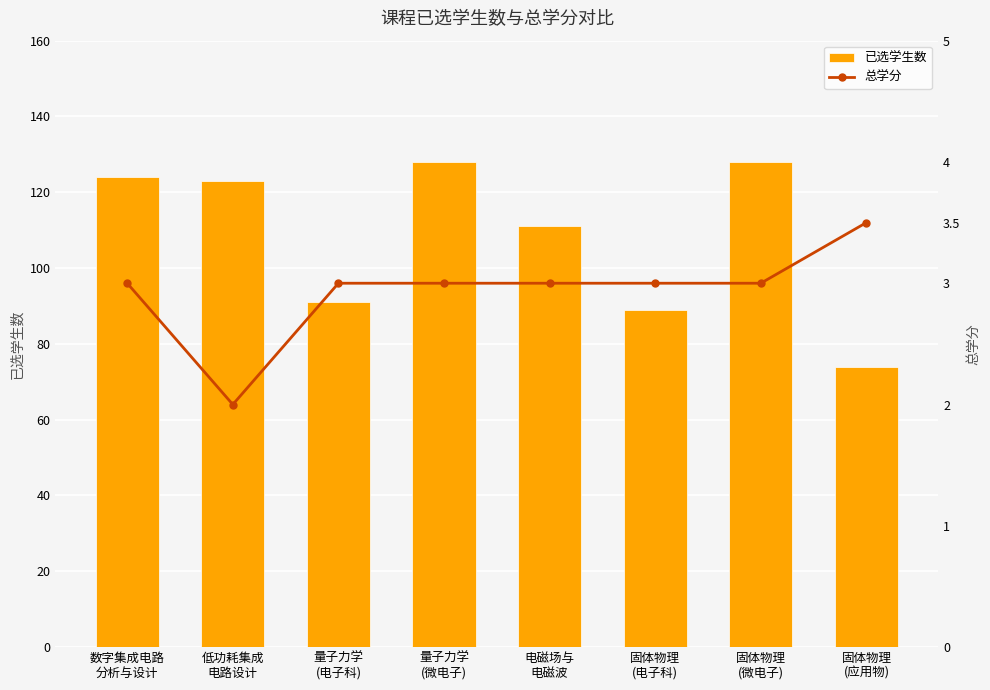

Reading left to right, transcribe all the data shown in this chart.

已选学生数: 数字集成电路
分析与设计=124.0	低功耗集成
电路设计=123.0	量子力学
(电子科)=91.0	量子力学
(微电子)=128.0	电磁场与
电磁波=111.0	固体物理
(电子科)=89.0	固体物理
(微电子)=128.0	固体物理
(应用物)=74.0
总学分: 数字集成电路
分析与设计=3.0	低功耗集成
电路设计=2.0	量子力学
(电子科)=3.0	量子力学
(微电子)=3.0	电磁场与
电磁波=3.0	固体物理
(电子科)=3.0	固体物理
(微电子)=3.0	固体物理
(应用物)=3.5